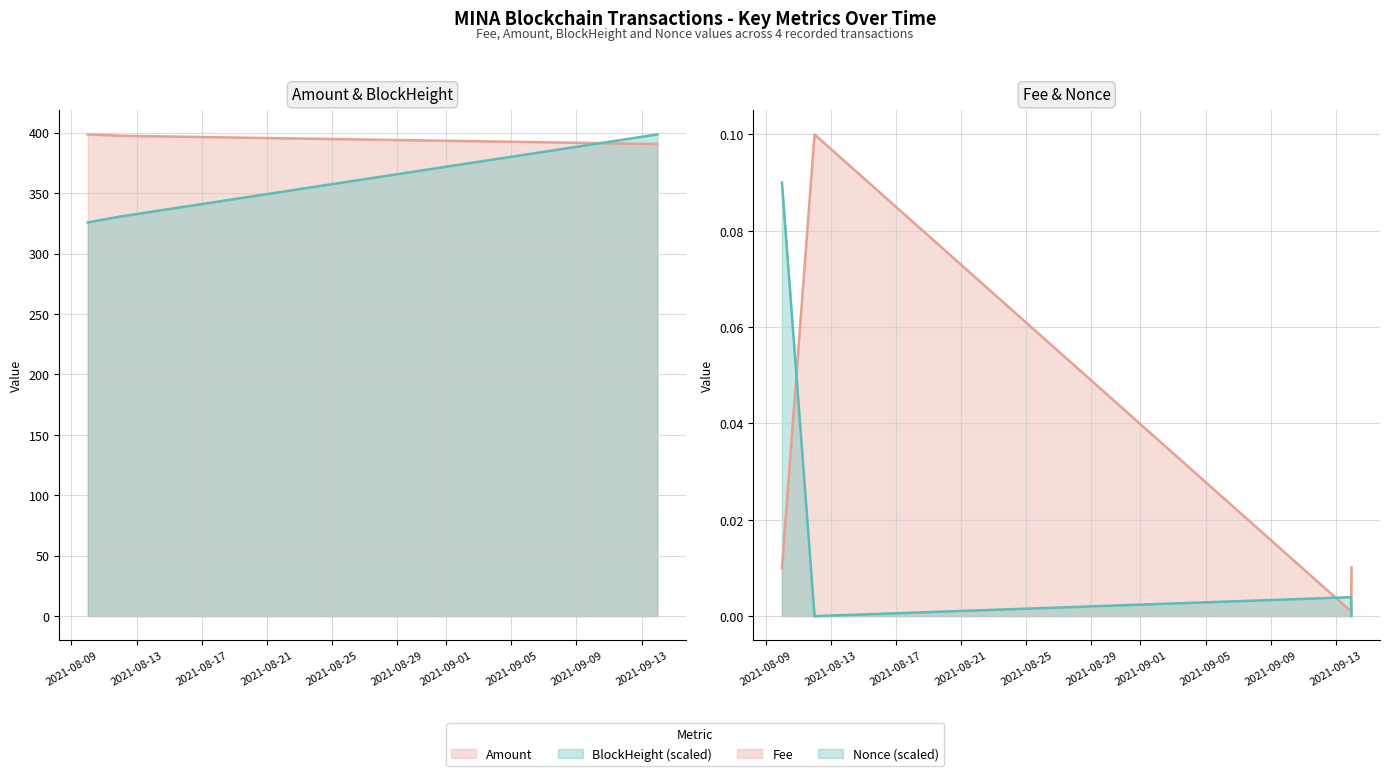

What are all the series names shown in the legend?

Amount, Fee, BlockHeight, Nonce